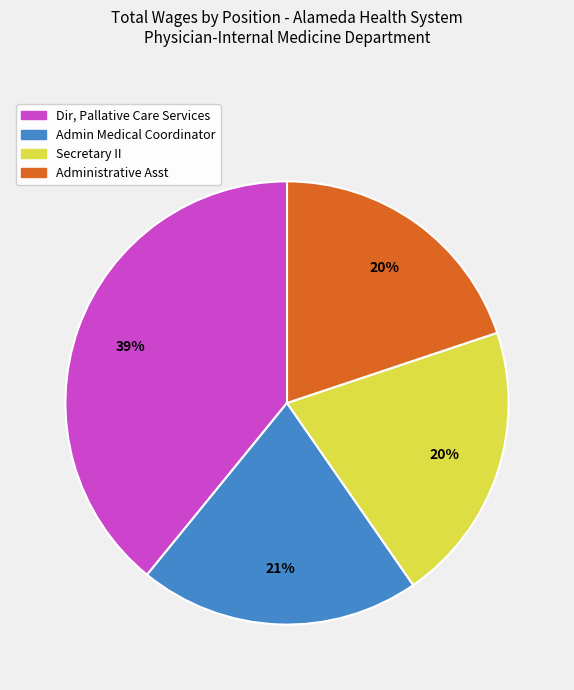

How many segments does this pie chart have?

4